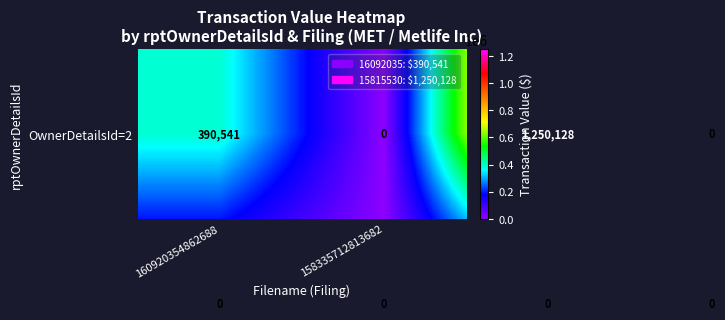

What is the greatest value displayed?

1250128